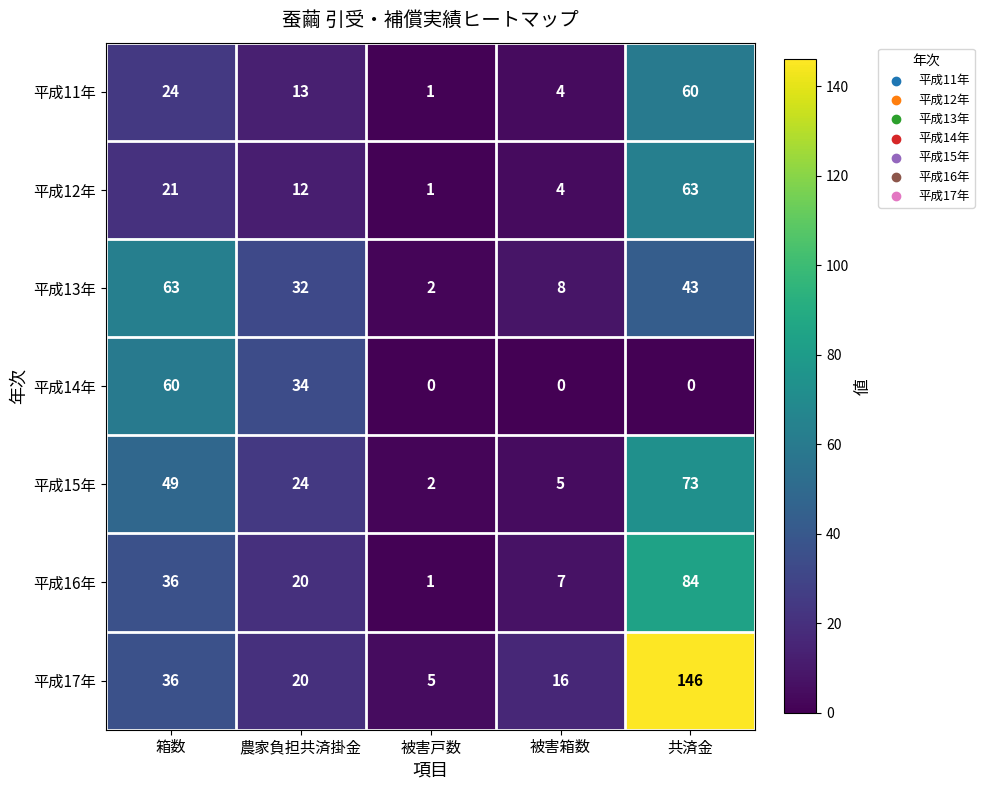

Where is 平成12年 nearest to the value 32?

箱数